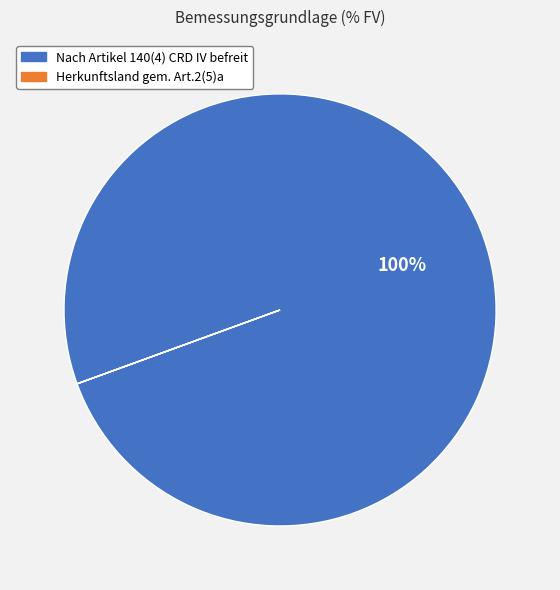

Is there a majority slice in this chart?

Yes